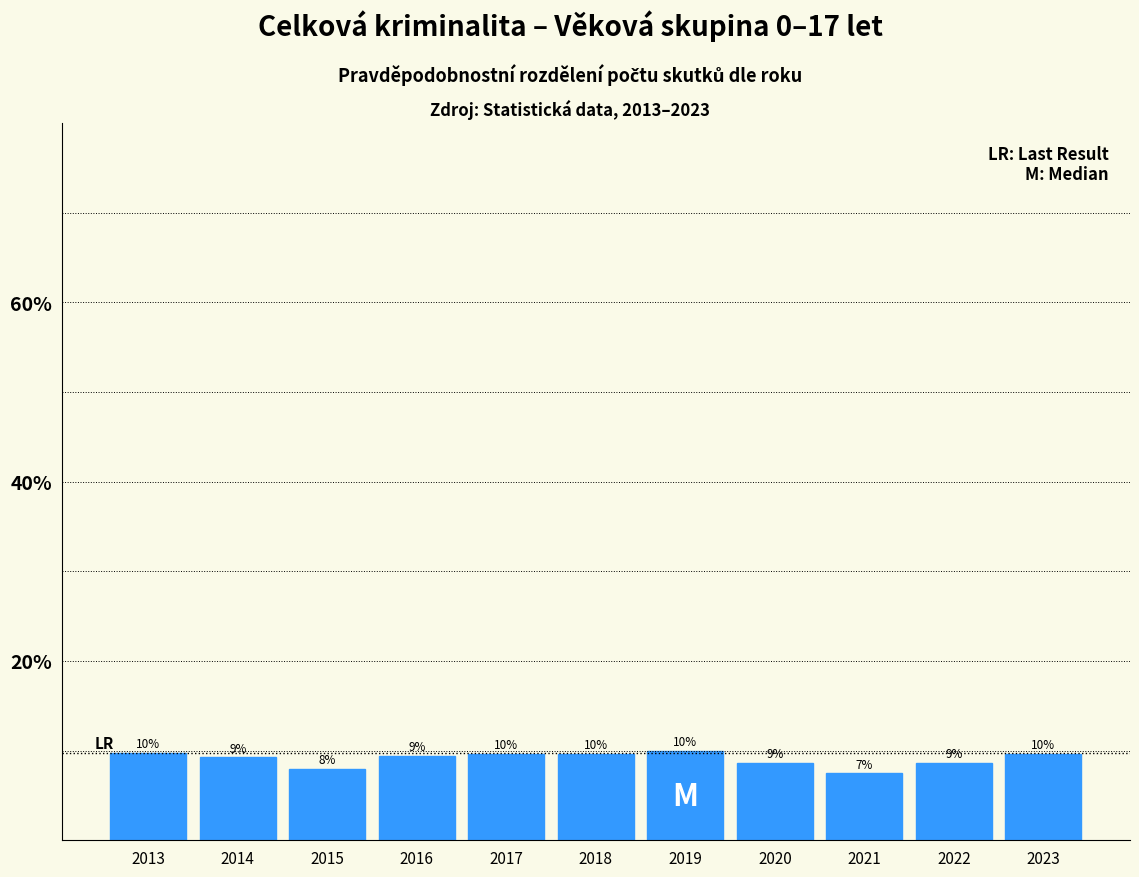

Which label corresponds to the smallest value in the chart?

2021